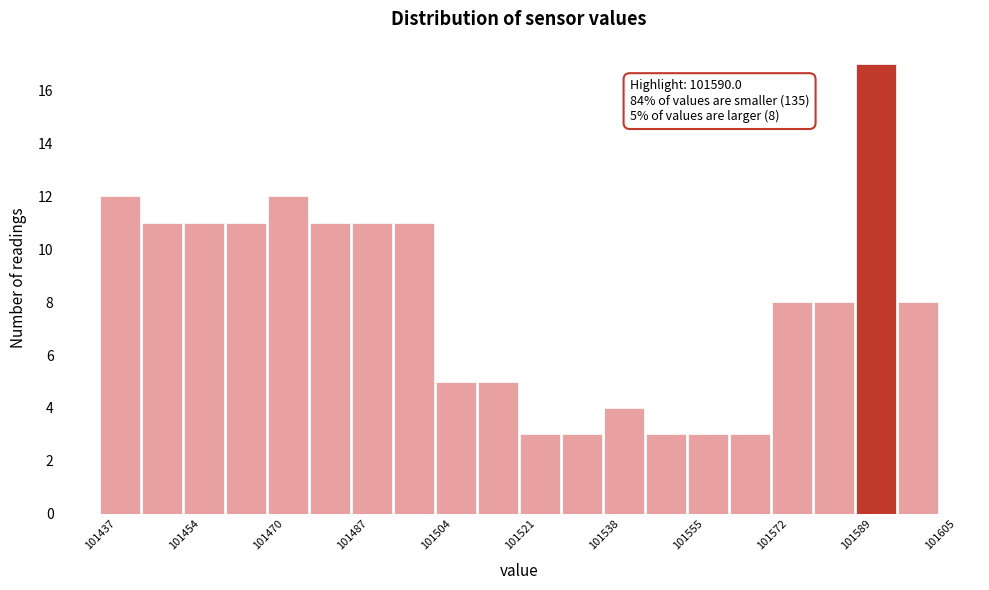

Which range on the x-axis has the tallest bar?

101588 to 101596